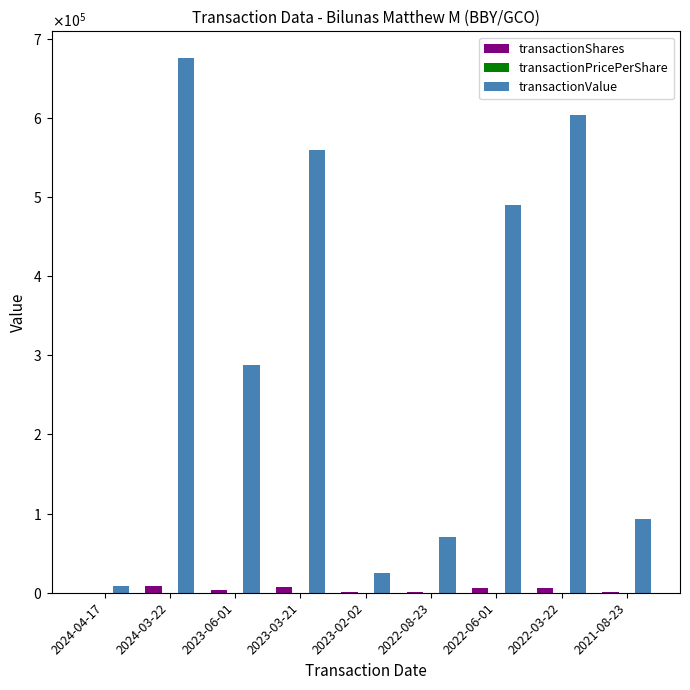

Which series has the widest spread of values?

transactionValue